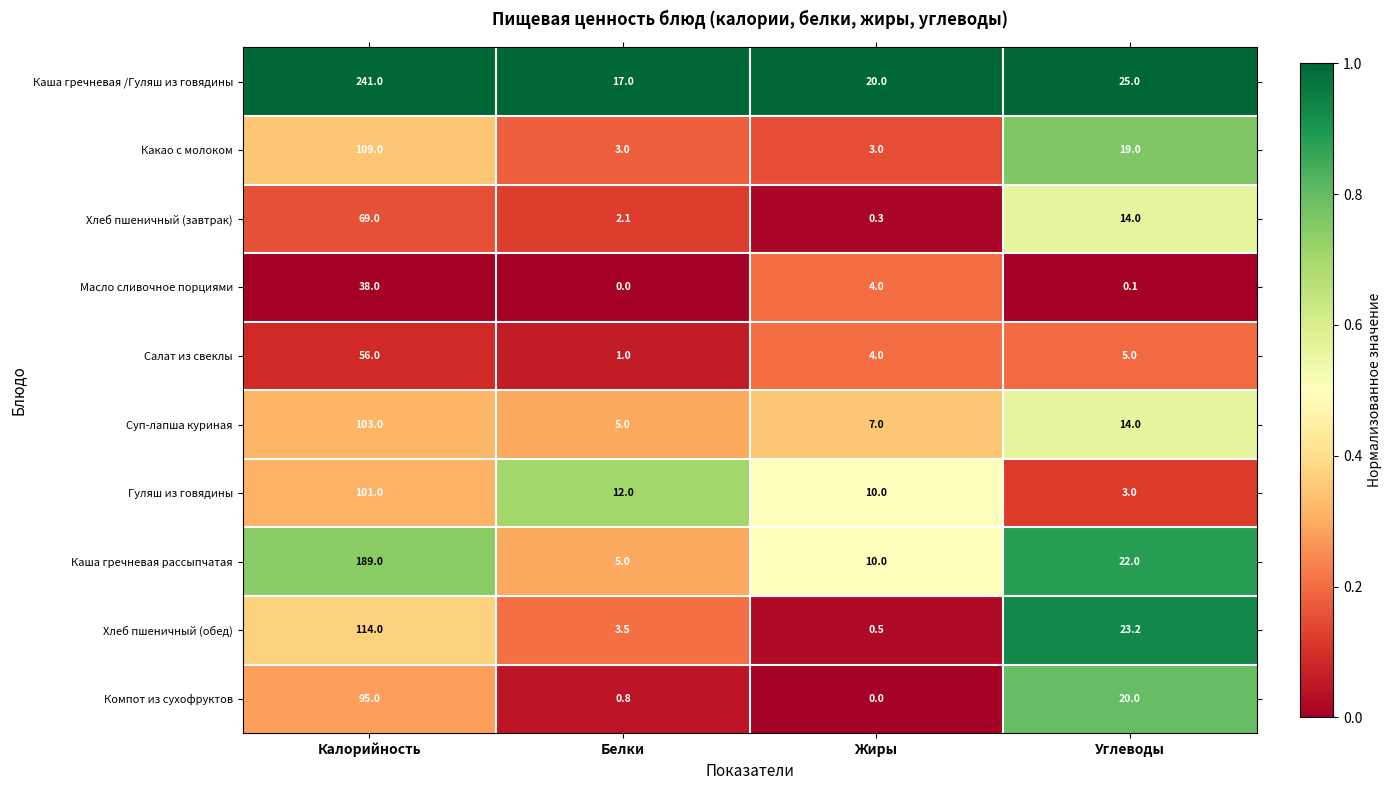

What is the spread (max minus min) of values at Жиры?

20.0